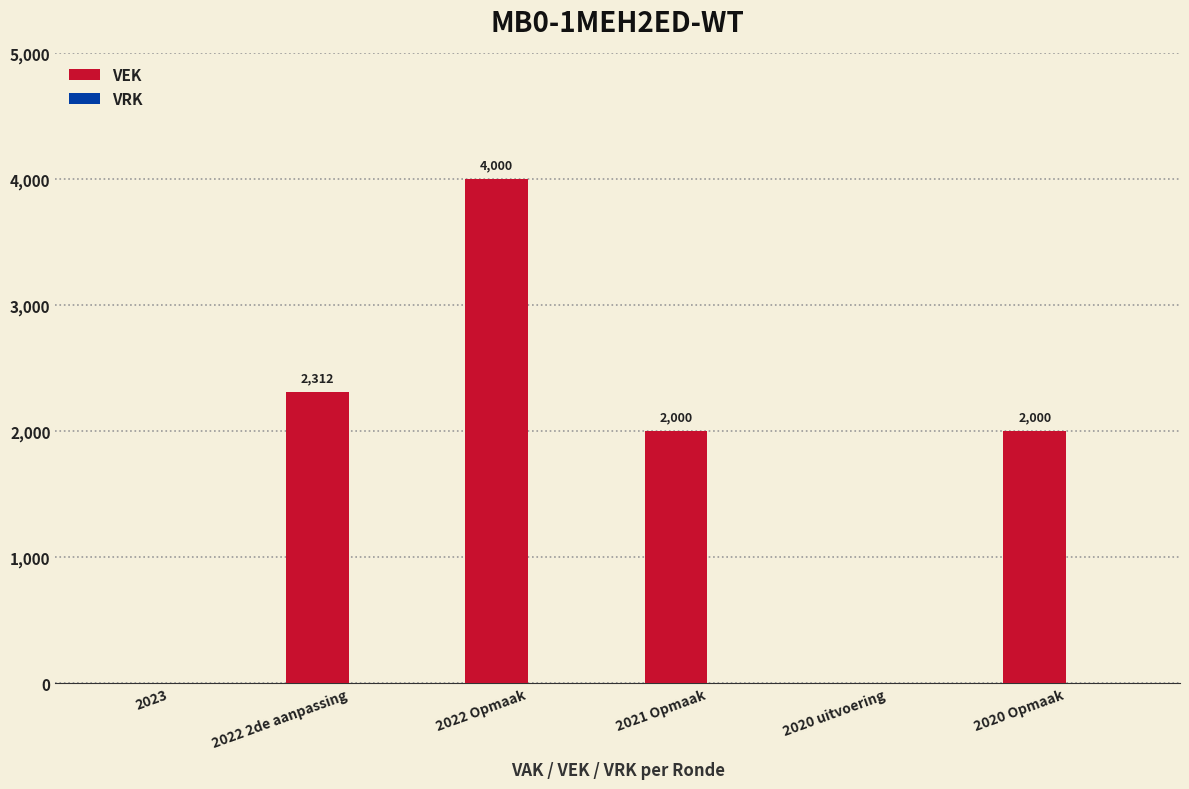

The chart shows a value of 736 at 2020 Opmaak. True or false?

False